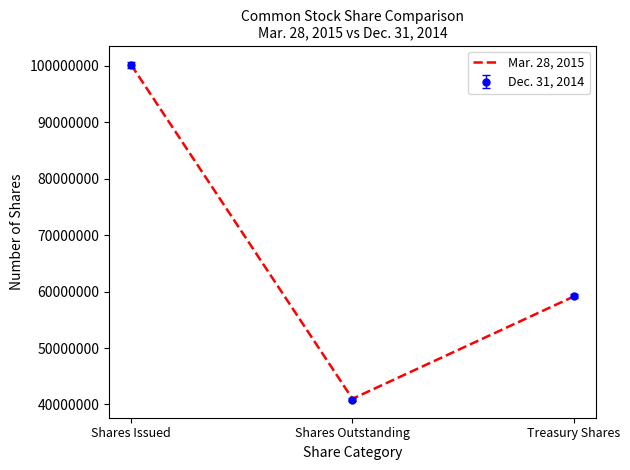

List the series in order of their overall mean, highest first.

Mar. 28, 2015, Dec. 31, 2014